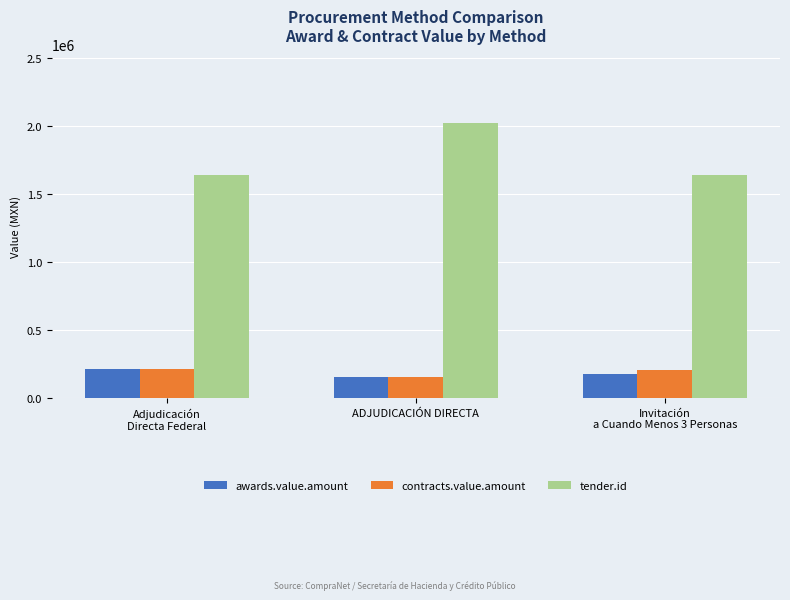

How many values in the contracts.value.amount series are below 208185?

1